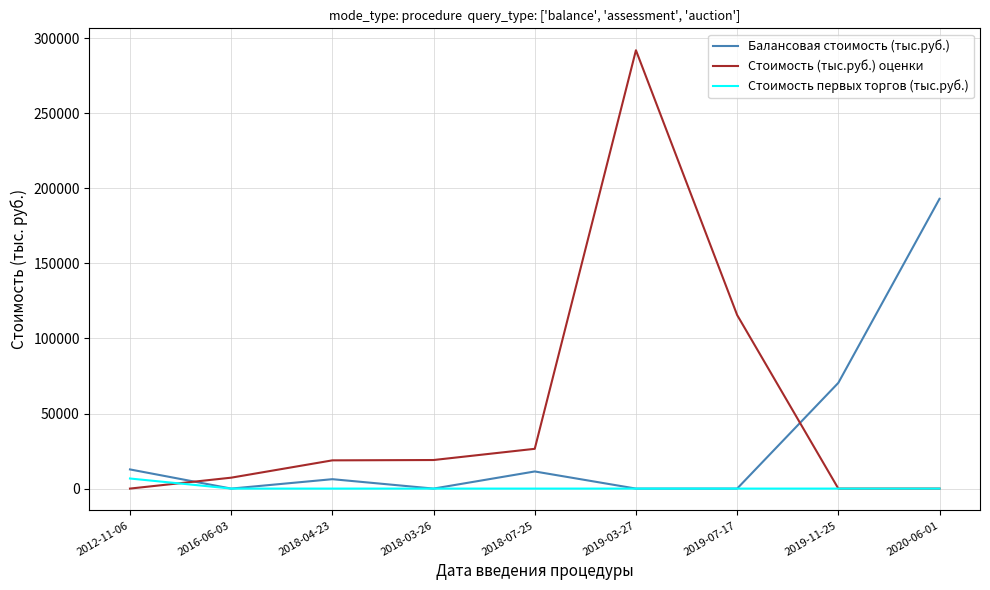

At which category is the sum across all series the highest?

2019-03-27